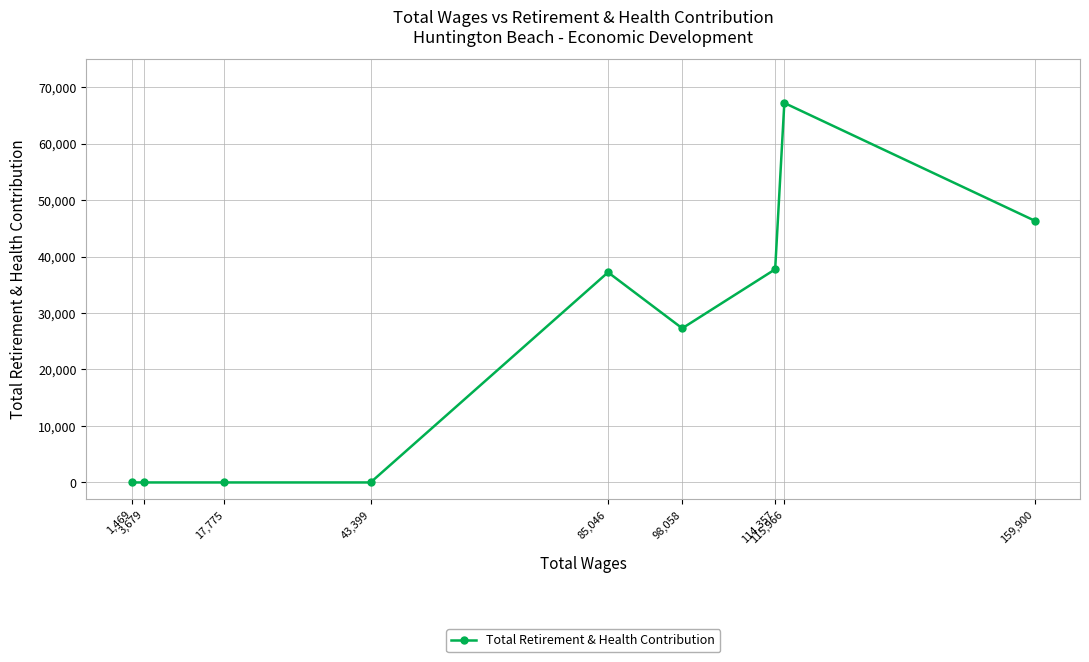

What is the change in value from 114,357 to 85,046?

-535